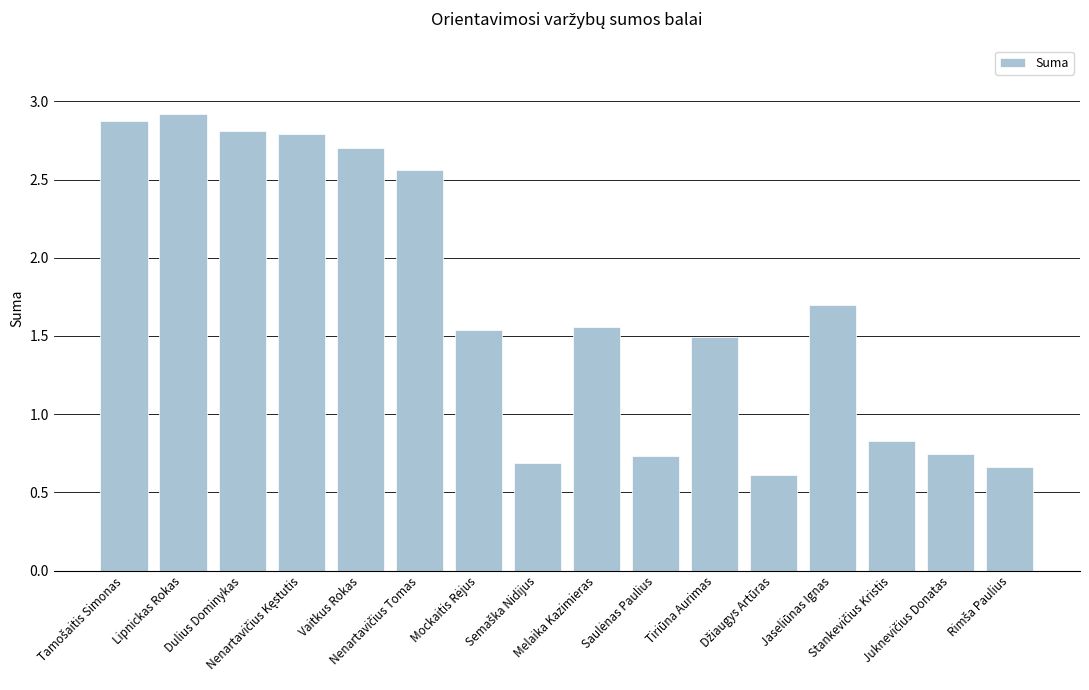

Count the values in the range 0 to 2.

10